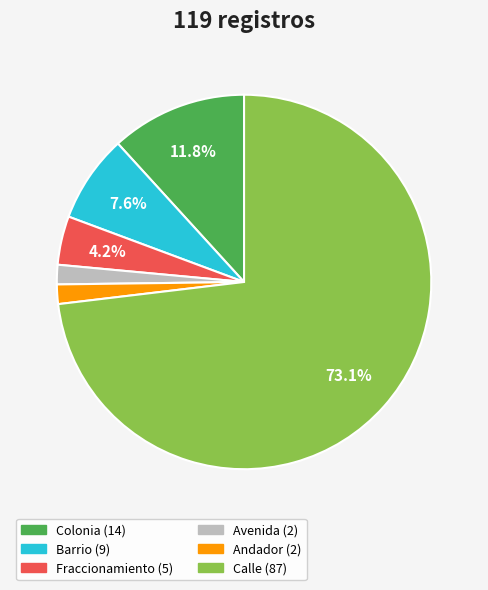

Between Calle and Avenida, which is larger?

Calle